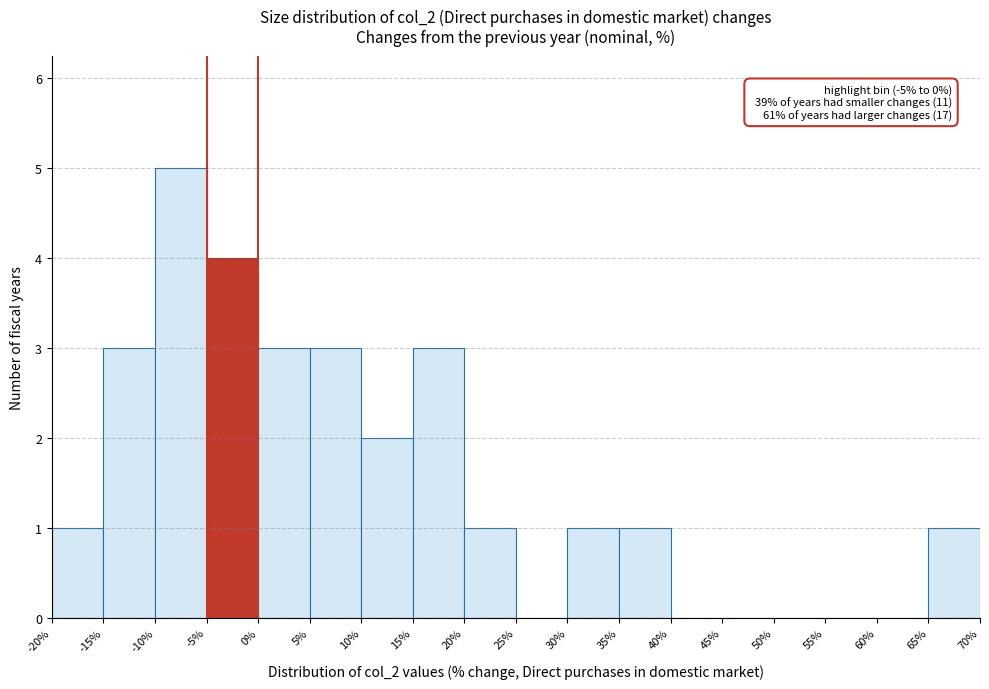

Over which range of the x-axis is the bar tallest?

-10% to -5%